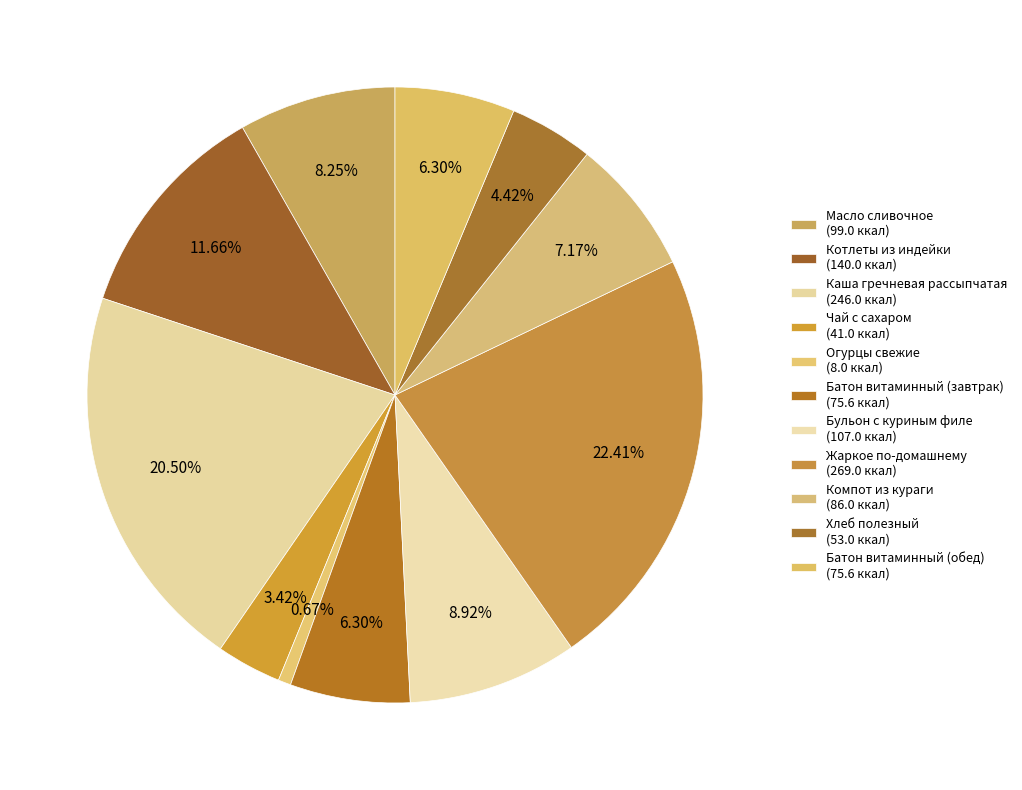

Which category has the smallest portion of the pie?

Огурцы свежие